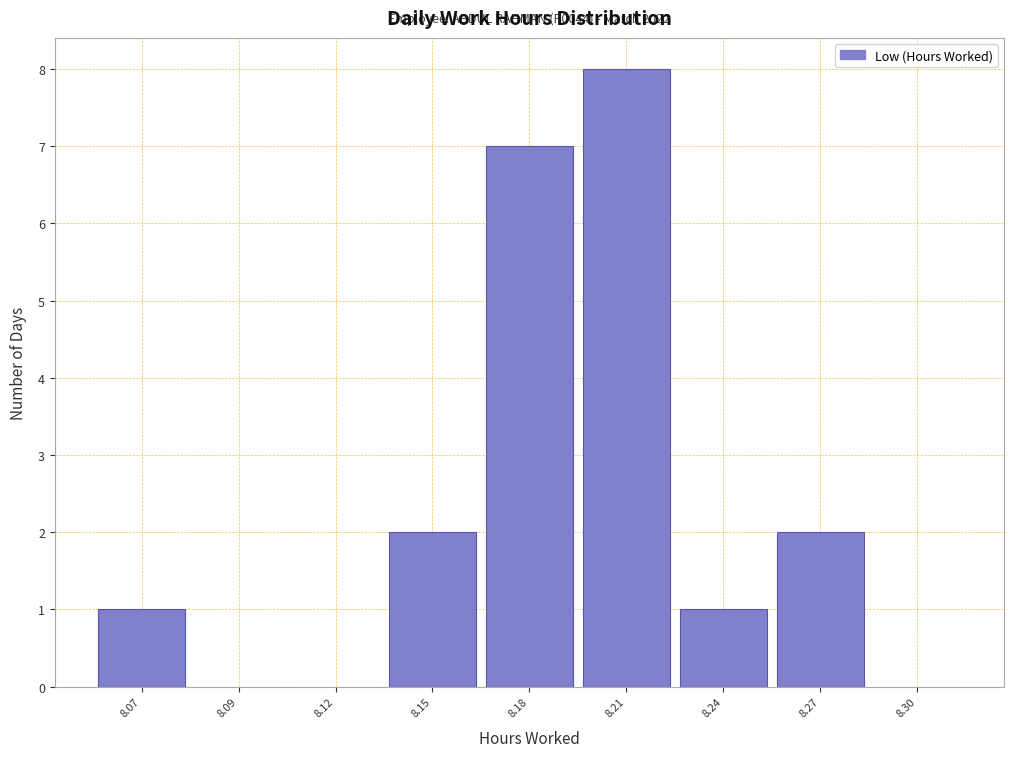

Reading left to right, transcribe all the data shown in this chart.

8.07=1	8.09=0	8.12=0	8.15=2	8.18=7	8.21=8	8.24=1	8.27=2	8.30=0